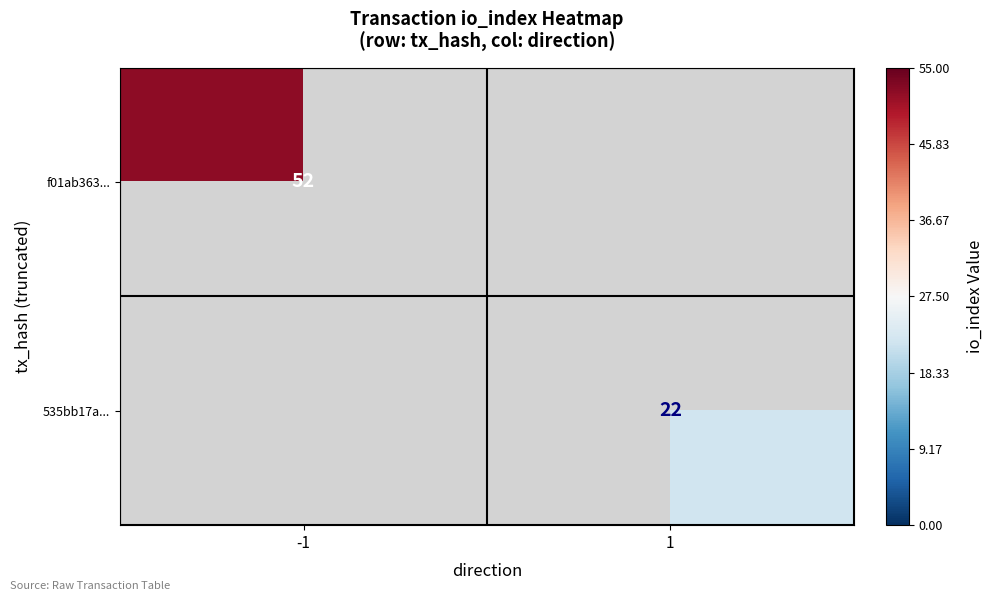

Which category has the lowest value across all series?

1